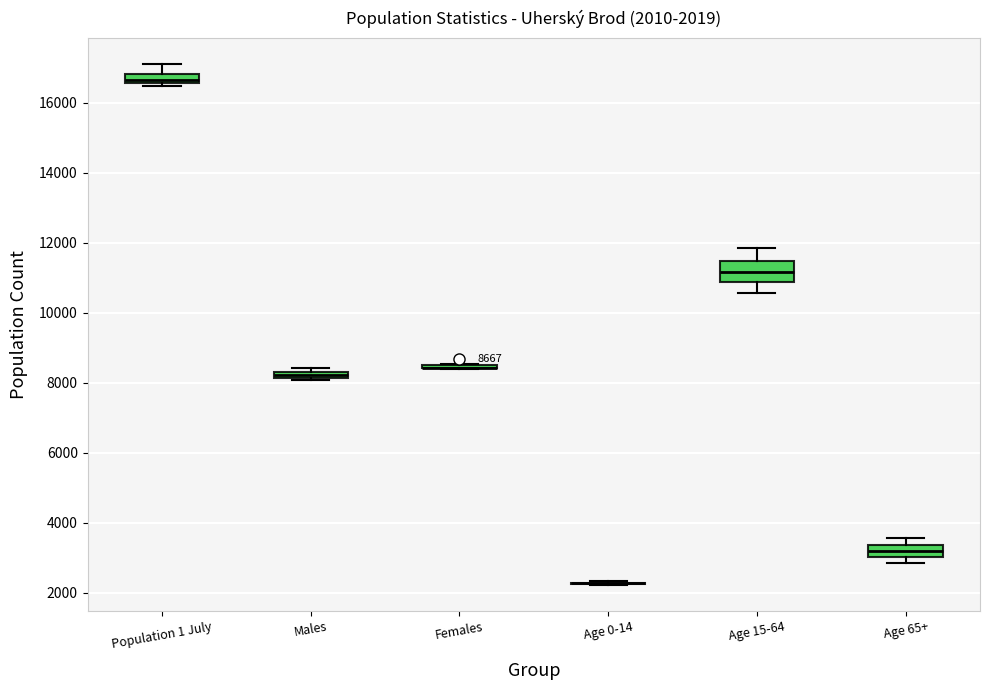

Which box is the tallest, from its lower edge to its upper edge?

Age 15-64